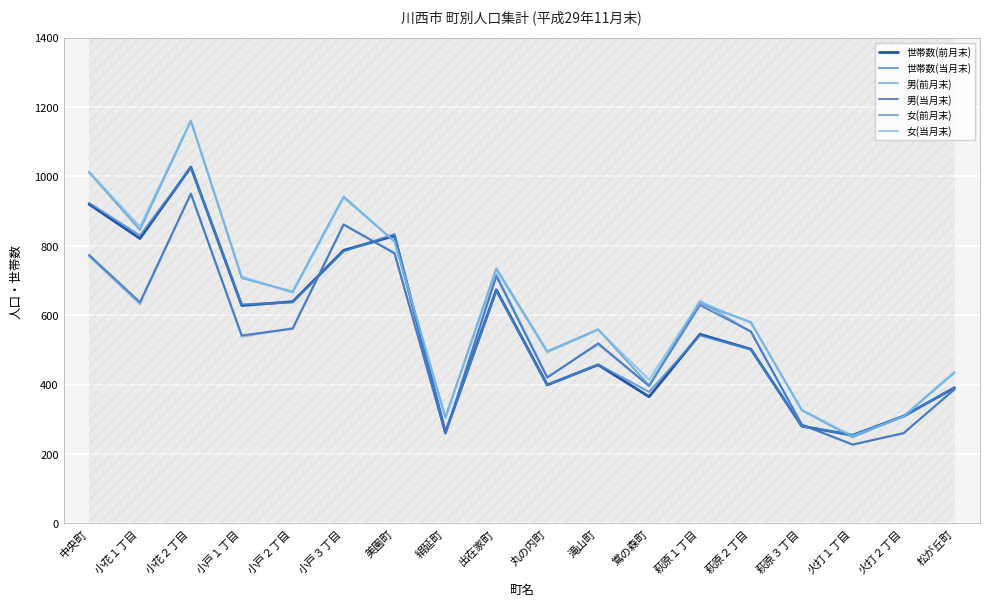

What is the total value across all series at 萩原１丁目?

3629